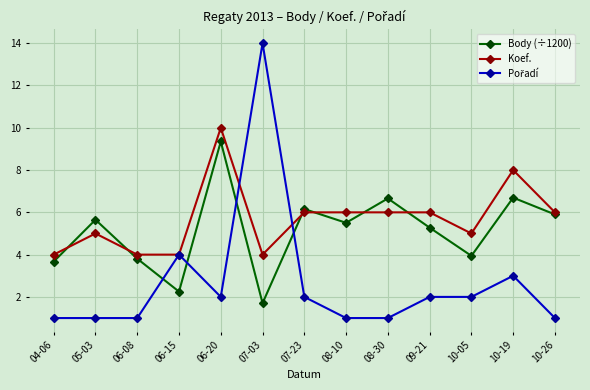

Is the value of Body (÷1200) at 05-03 greater than the value of Koef. at 06-20?

No